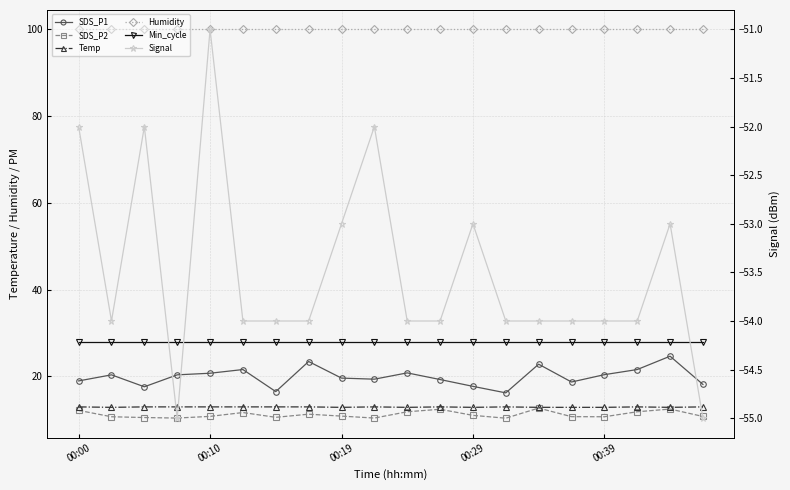

Rank the series at 00:10 from highest to lowest value.

Humidity, Min_cycle, SDS_P1, Temp, SDS_P2, Signal